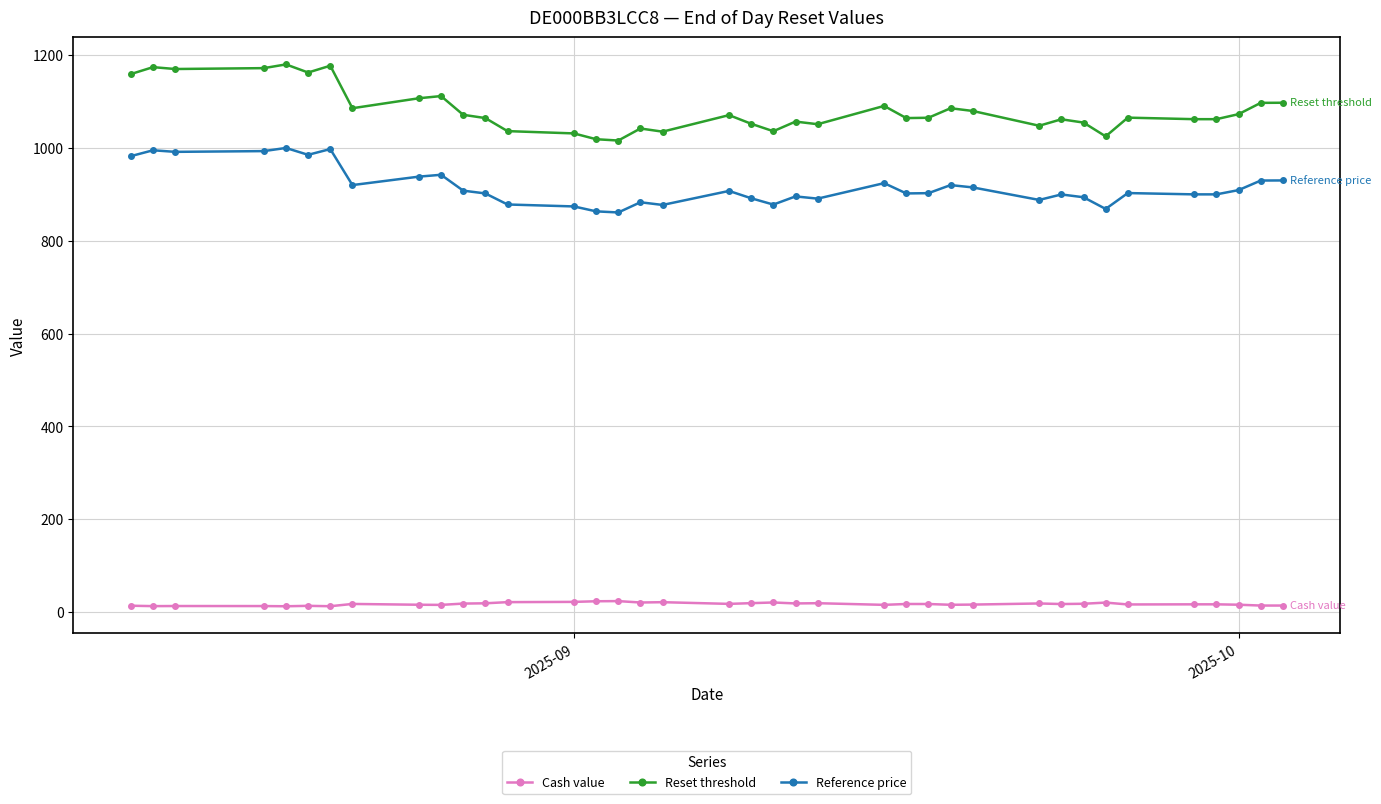

What is the minimum value for Cash value?

12.5